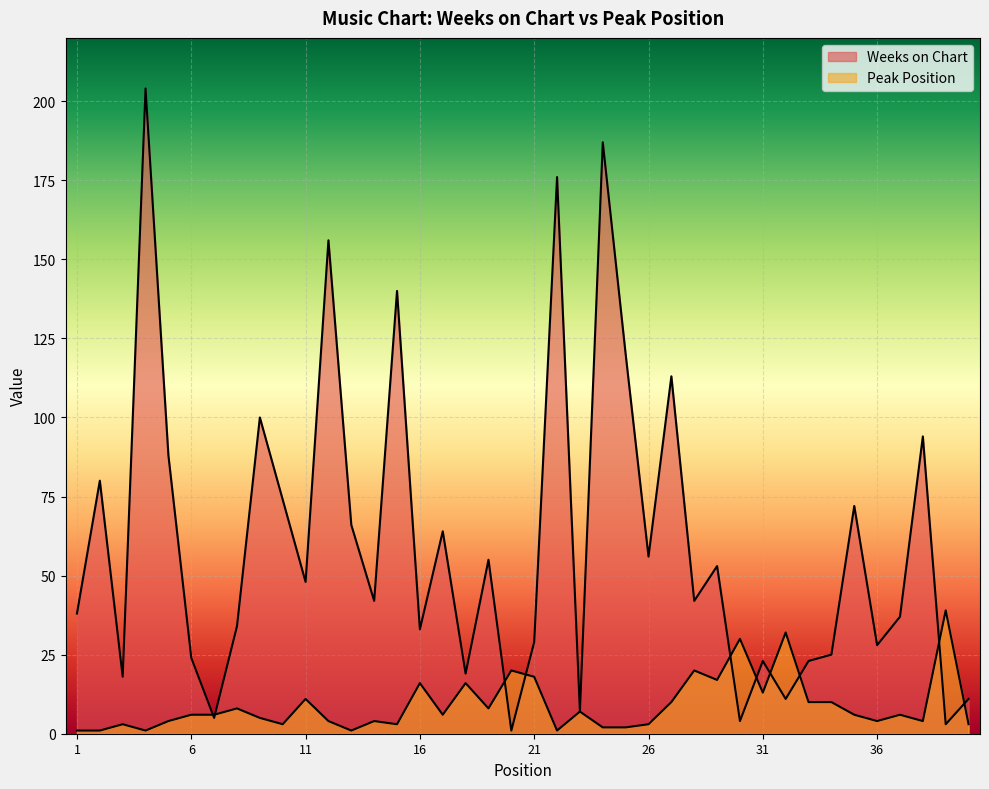

Count the number of data series in this chart.

2